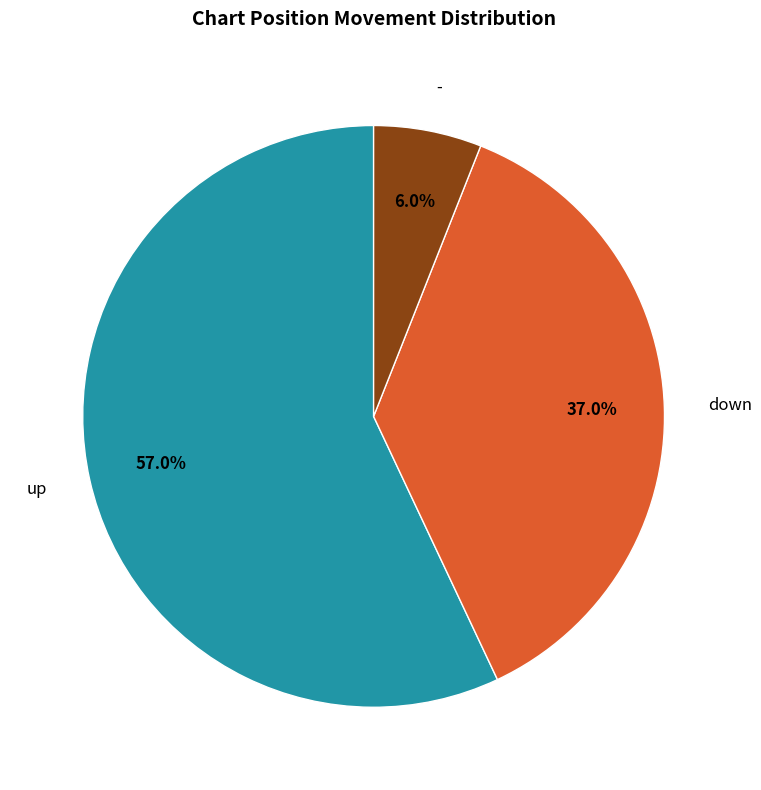

The - slice represents 6% of the pie. True or false?

True